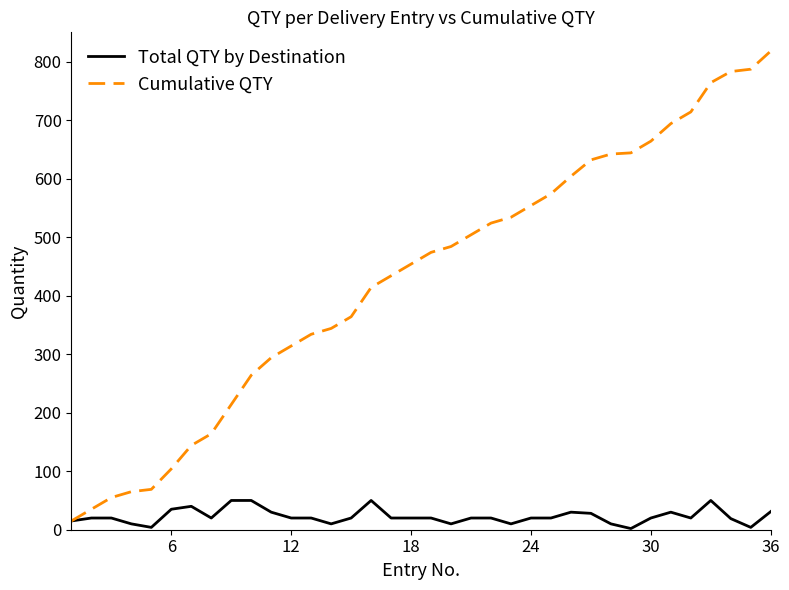

At how many categories does at least one series exceed 745?

4